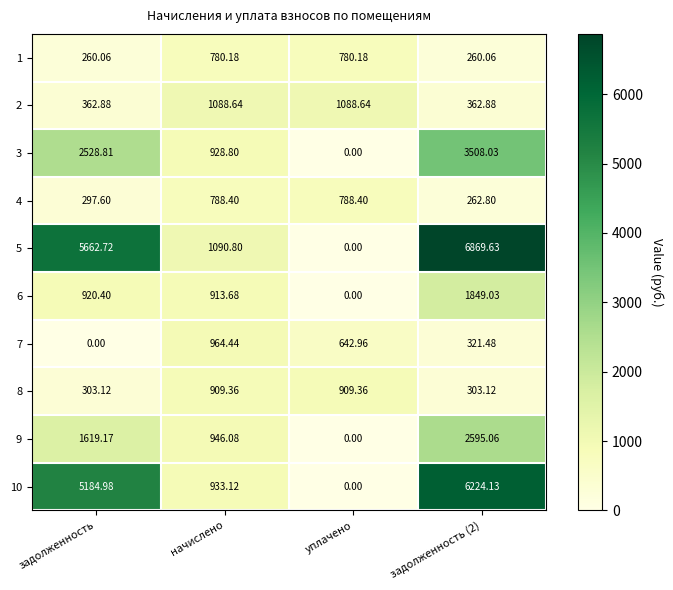

Where does the 8 series first go above 909?

начислено